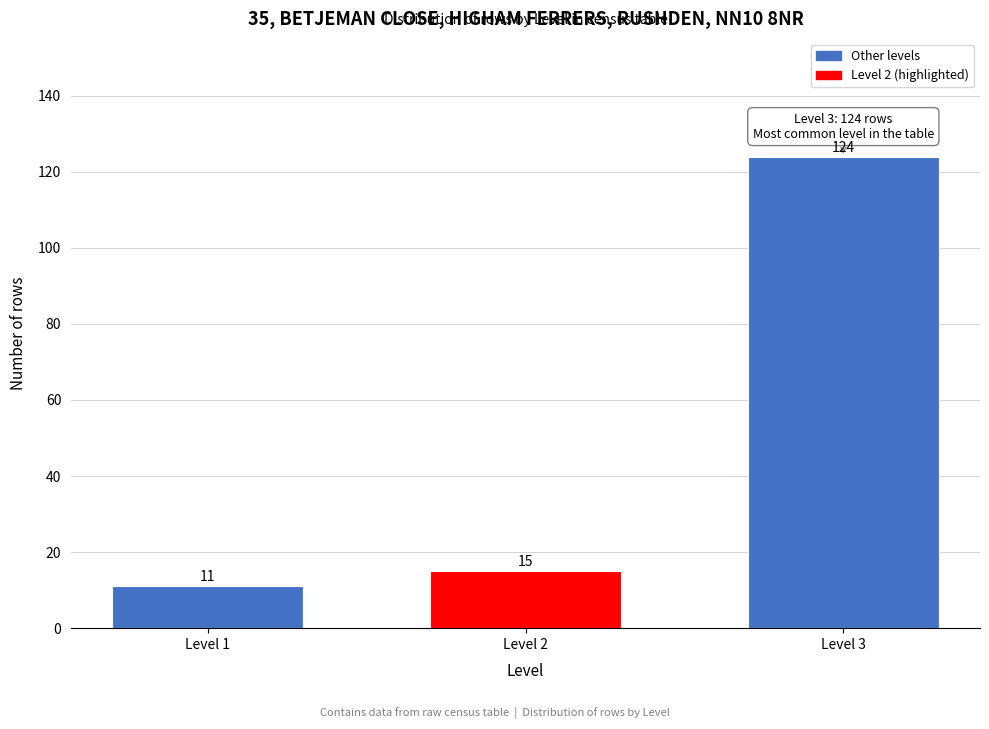

Reading left to right, transcribe all the data shown in this chart.

11	15	124